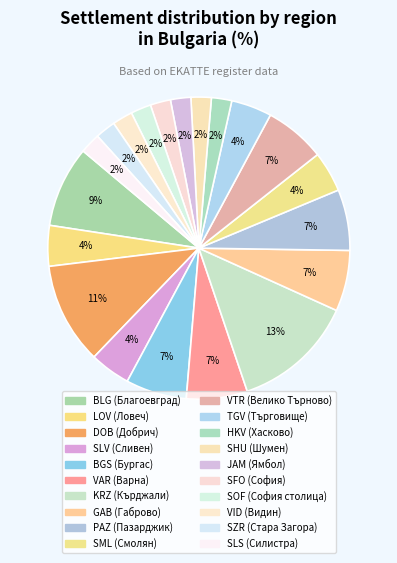

How many segments does this pie chart have?

20